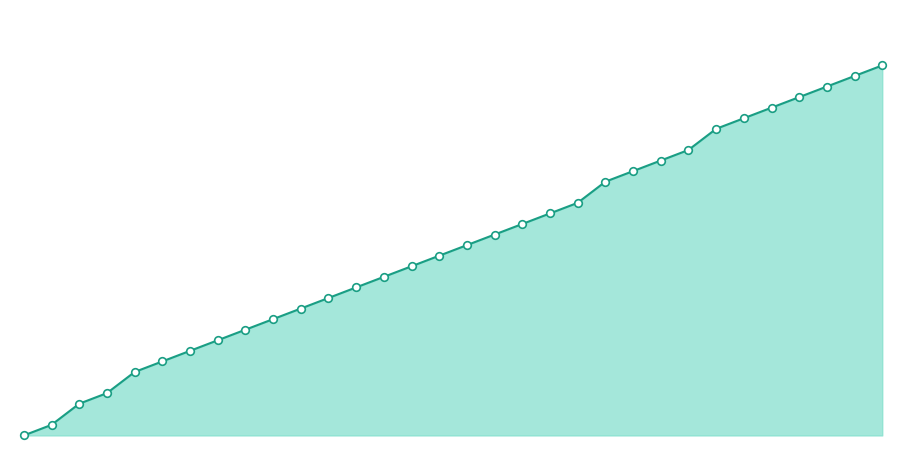

Is this an area chart (filled region under the line)?

Yes